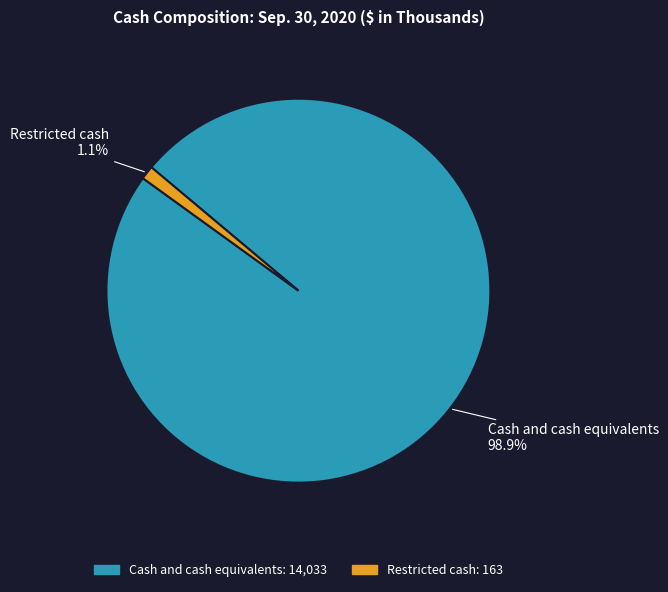

What is the largest slice in the pie chart?

Cash and cash equivalents